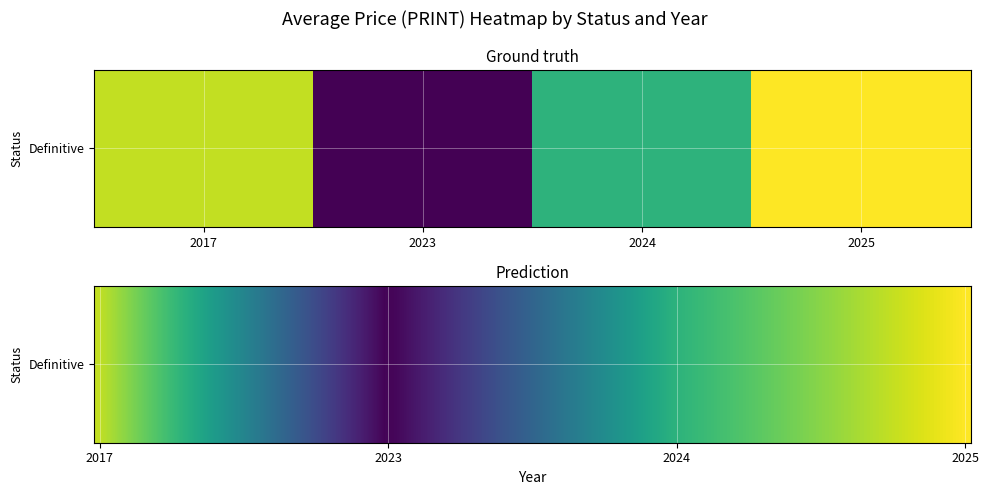

How many series are shown in this chart?

1